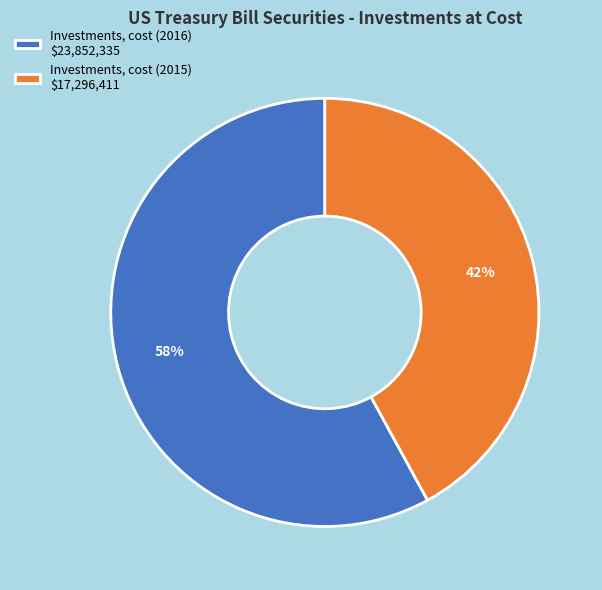

To the nearest percent, what portion does Investments, cost (2016) represent?

58%